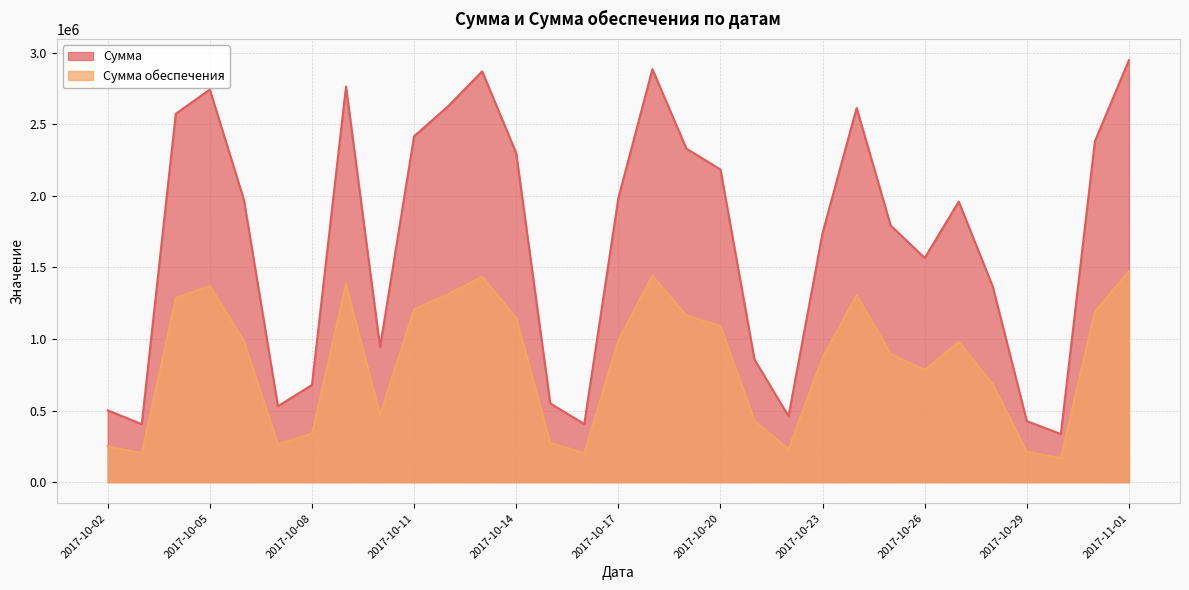

Rank the series by their average value, from lowest to highest.

Сумма обеспечения, Сумма